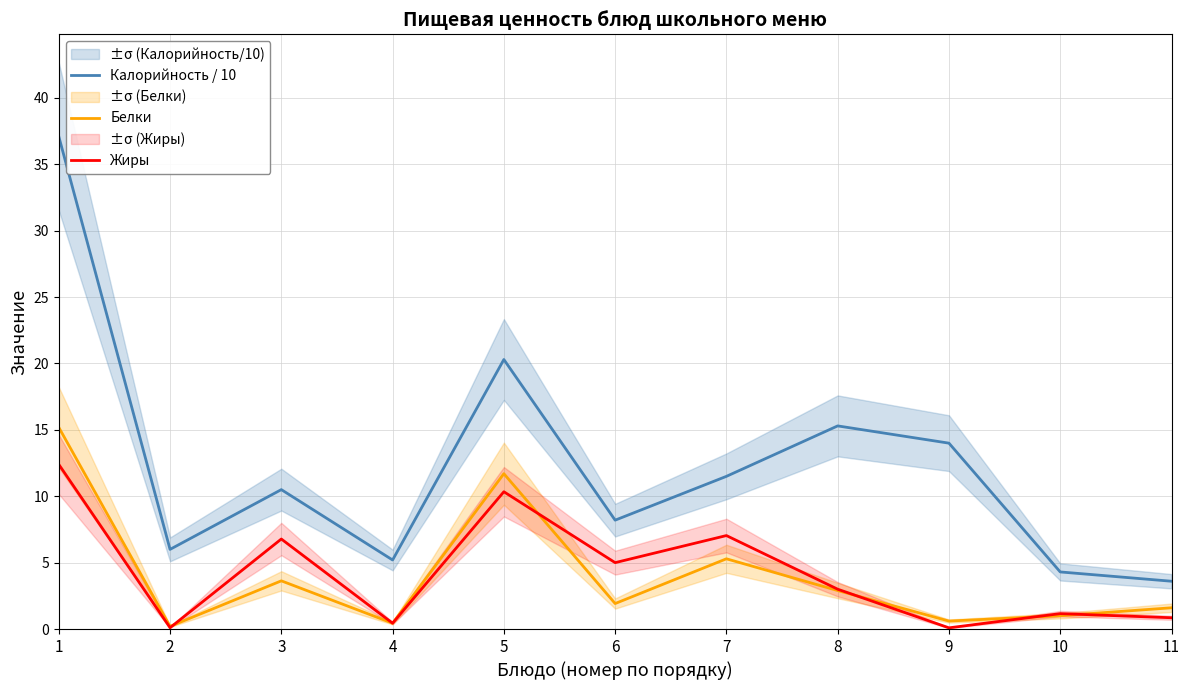

Is the value of Жиры at 4 greater than the value of Калорийность / 10 at 4?

No